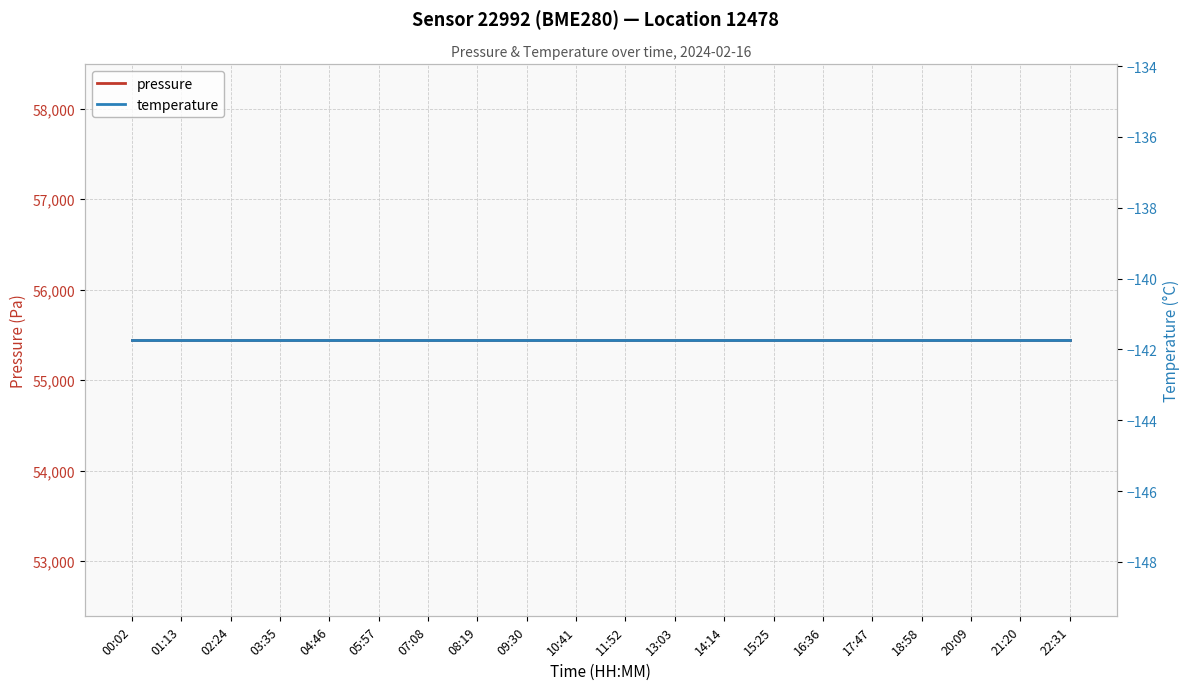

What is the lowest value of the temperature series?

-141.7